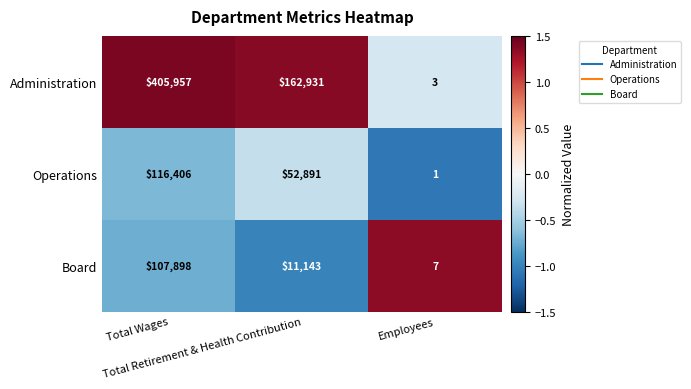

Which label corresponds to the smallest value in the chart?

Employees